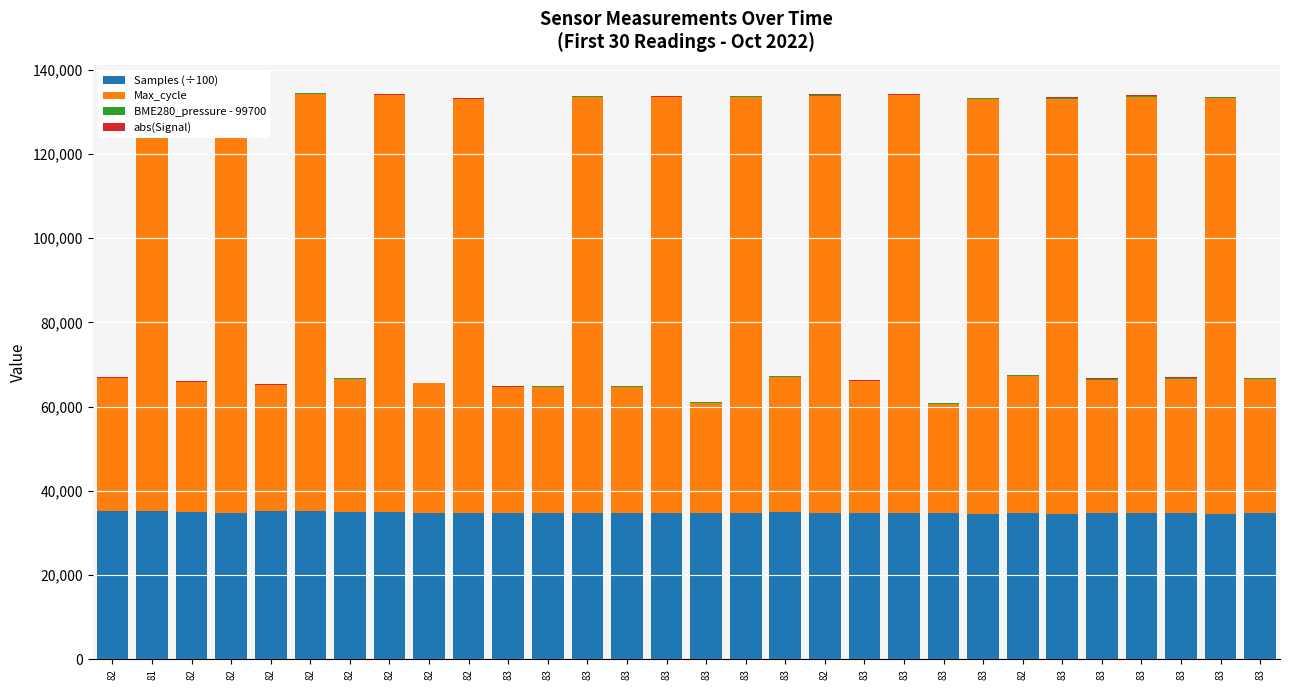

How many data points in Samples (÷100) are above 34788?

15